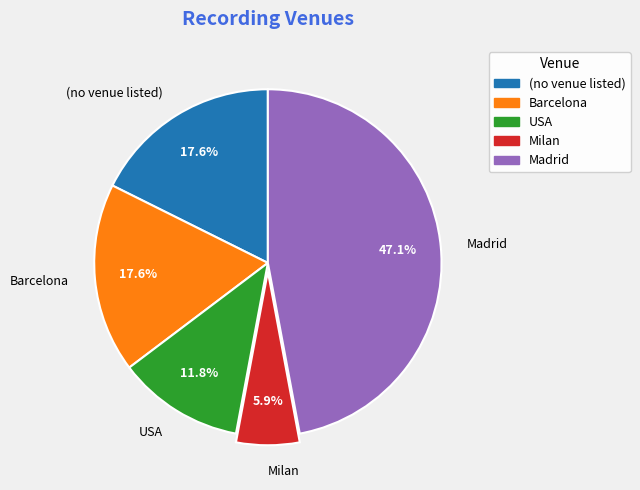

How many segments does this pie chart have?

5